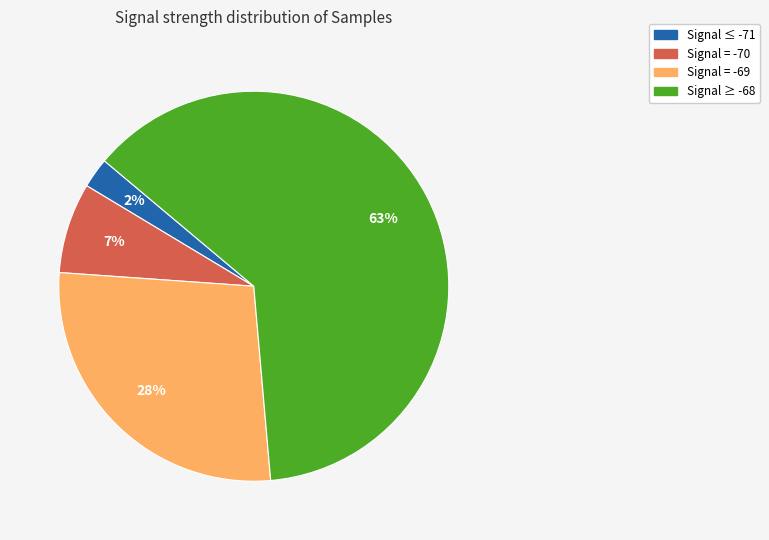

Is there any slice that represents more than half of the pie?

Yes